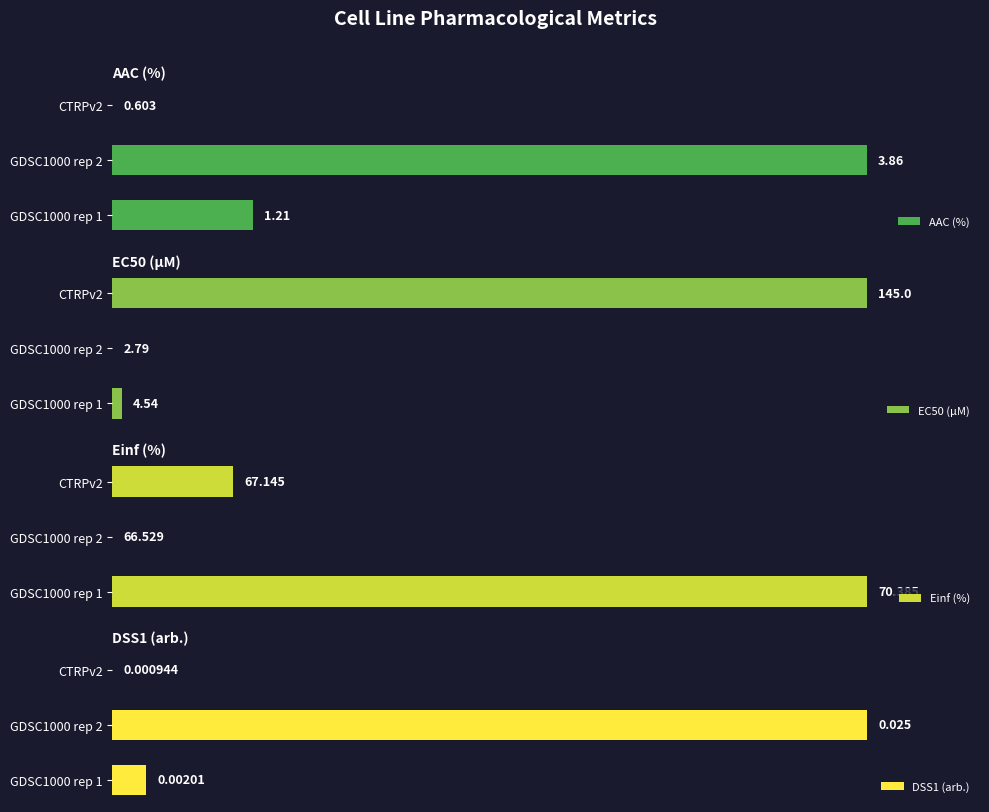

How many positive values does the DSS1 (arb.) series have?

2